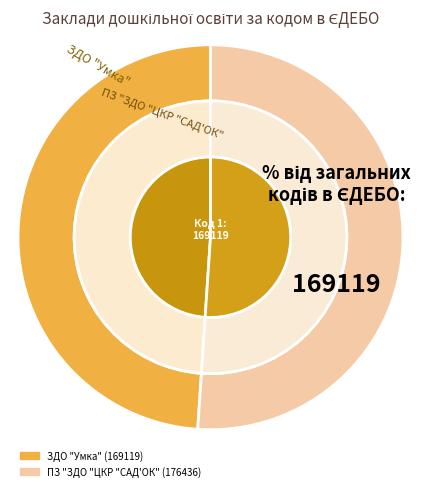

What is the largest slice in the pie chart?

ПЗ "ЗДО "ЦКР "САД'ОК"